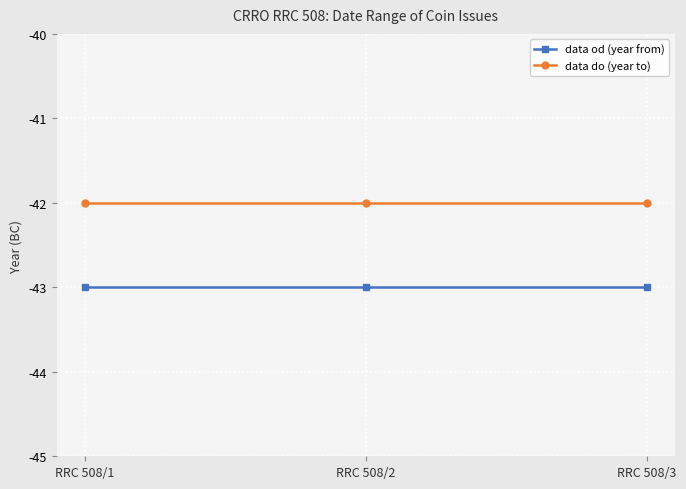

The data do (year to) series shows -14 at RRC 508/2. True or false?

False